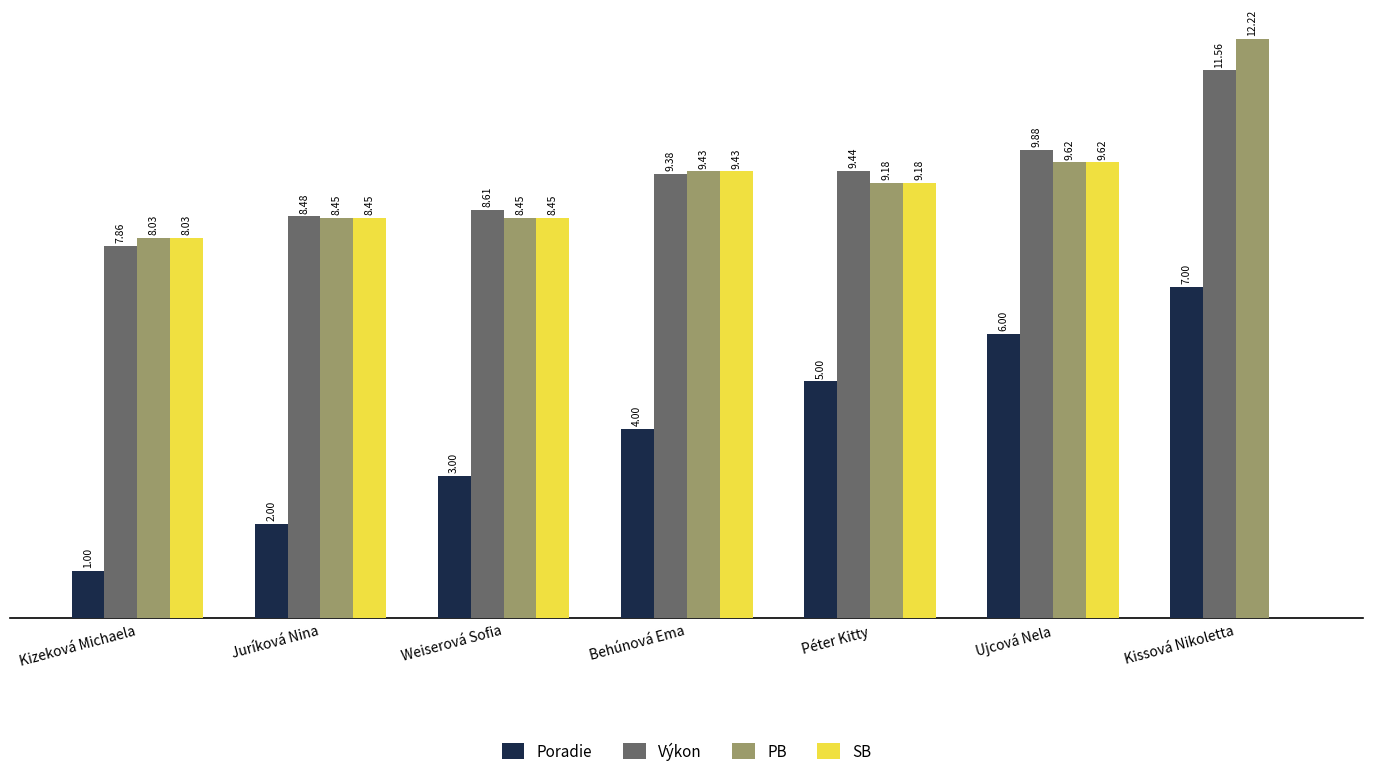

At which category is the sum across all series the highest?

Ujcová Nela